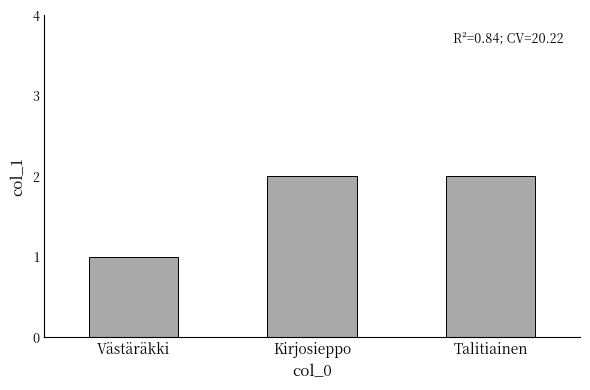

How many series are shown in this chart?

1